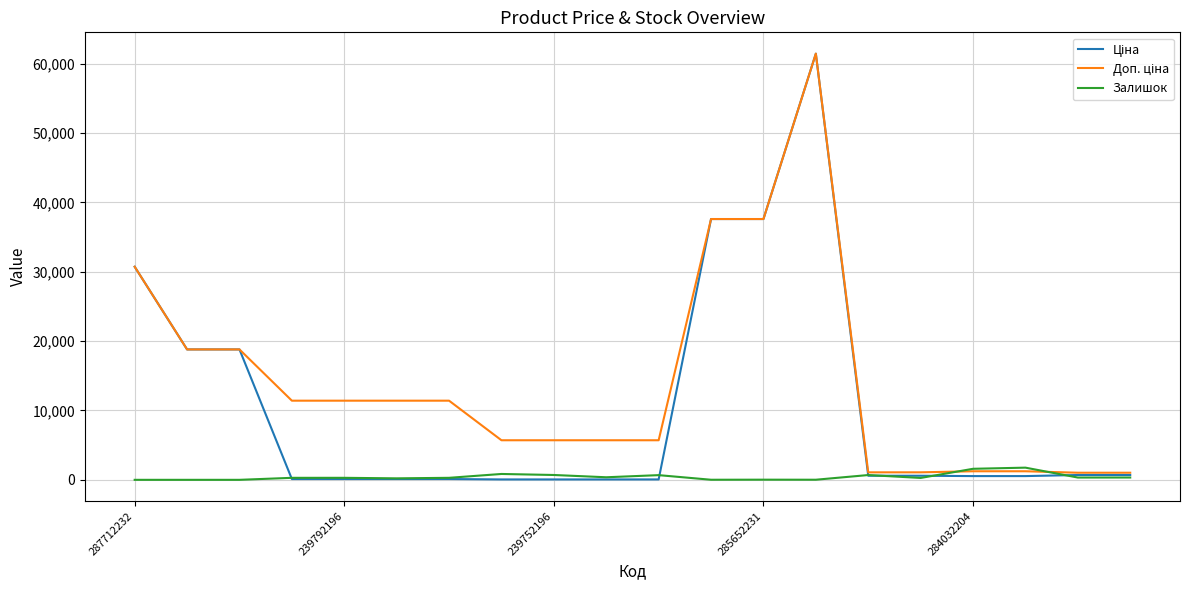

What is the maximum value shown in the chart?

61434.3